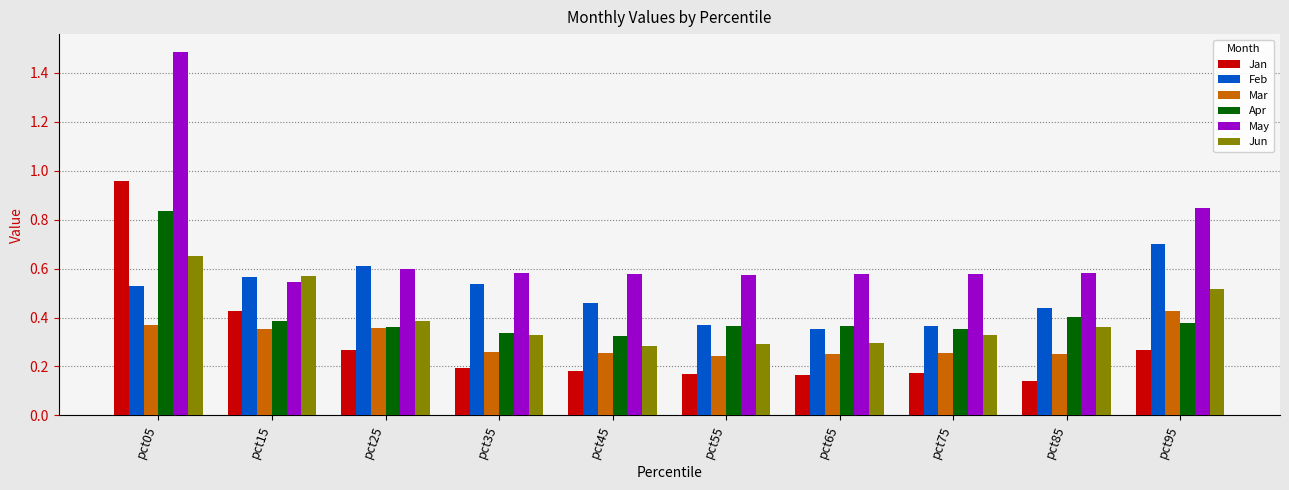

List the series in order of their peak value, lowest first.

Mar, Jun, Feb, Apr, Jan, May